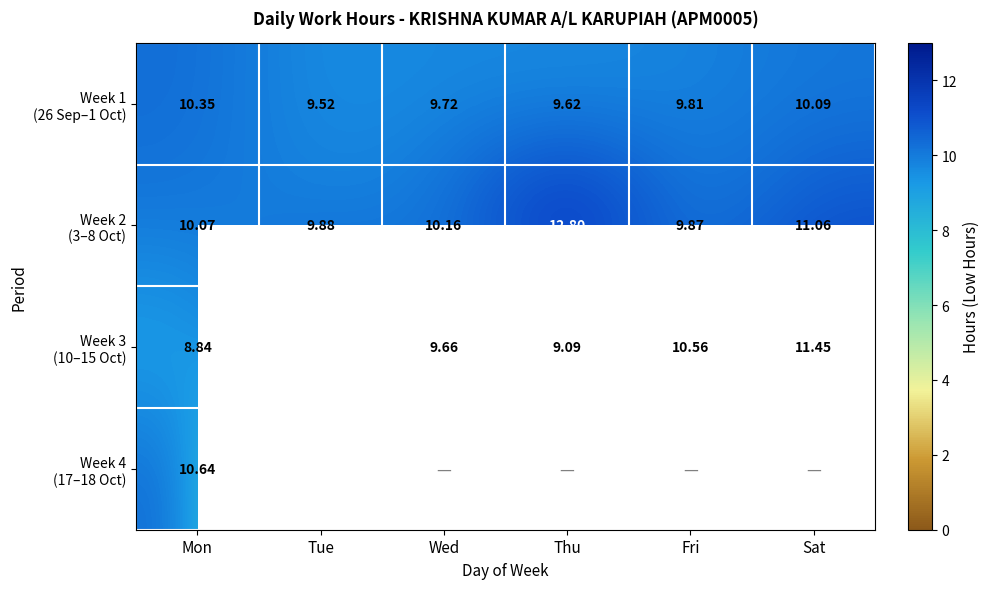

Which series changed the most between Fri and Sat?

Week 2 (3–8 Oct)